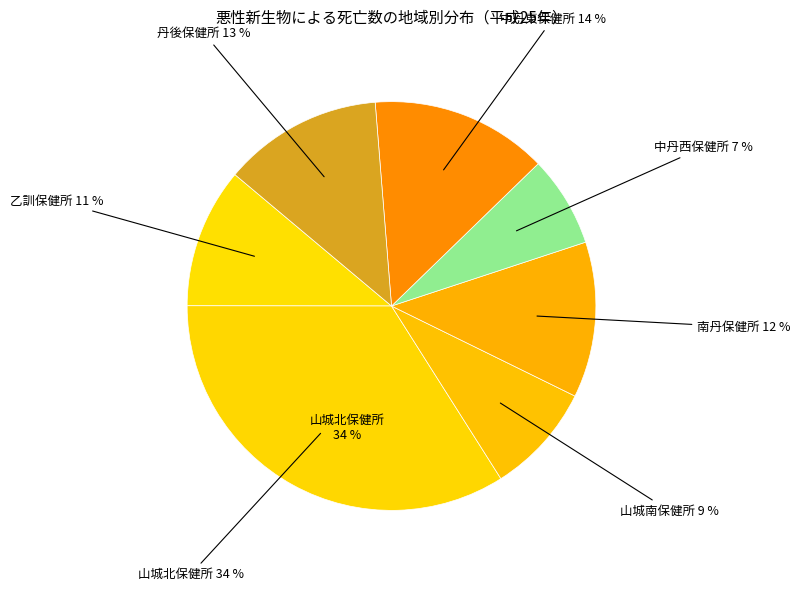

Combined, what portion of the pie is 山城南保健所 and 中丹東保健所?

22.8%